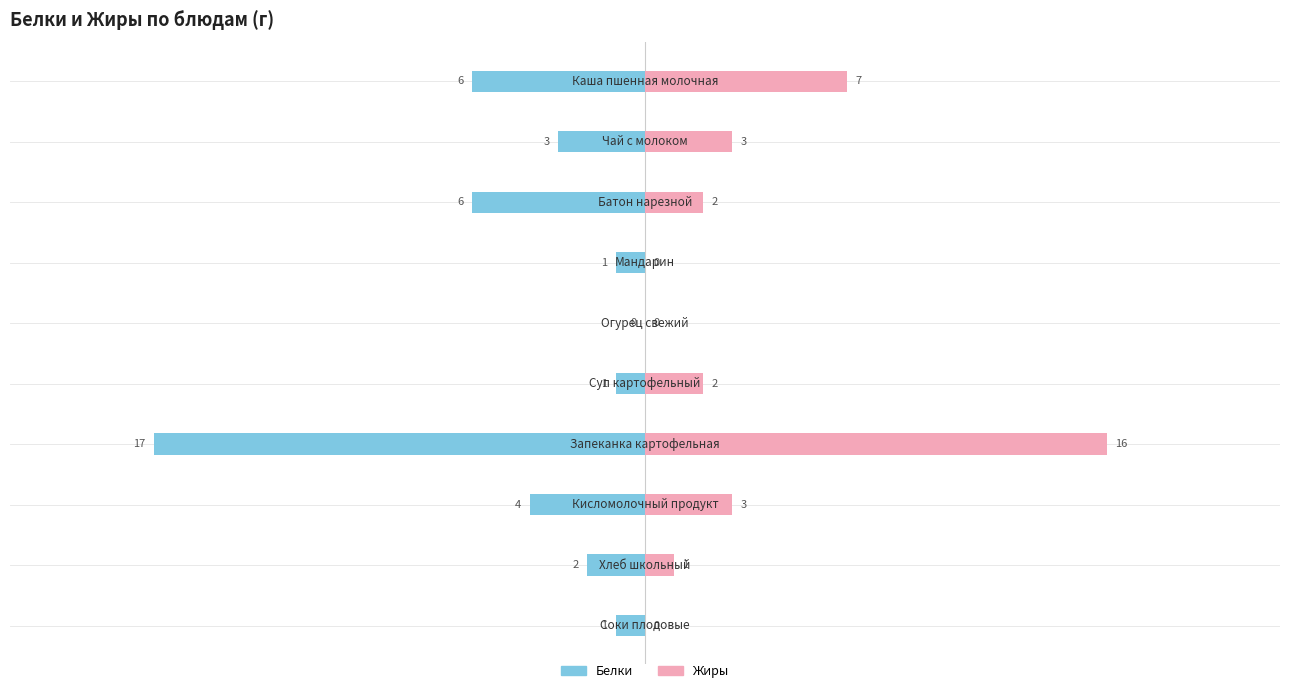

What position from the right is −15?

8